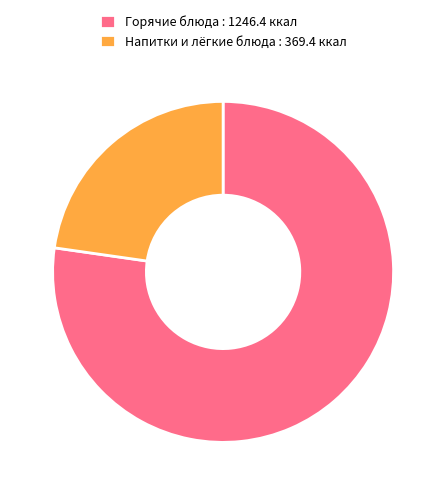

How many segments does this pie chart have?

2